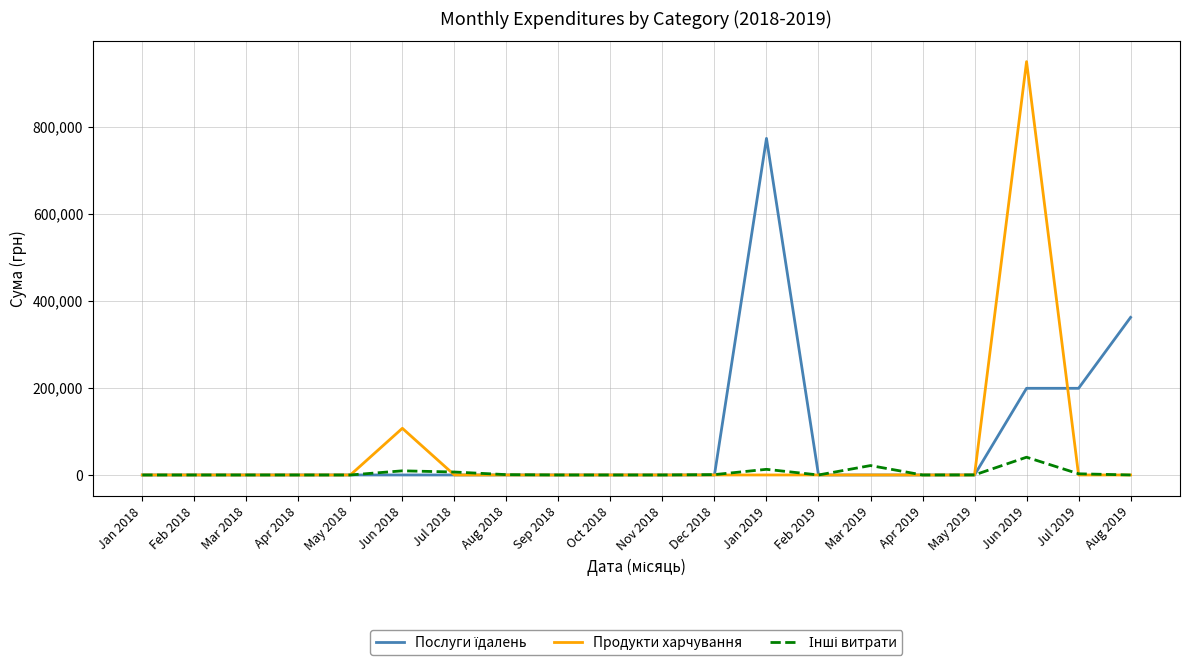

Does the chart display data point markers on the line(s)?

No